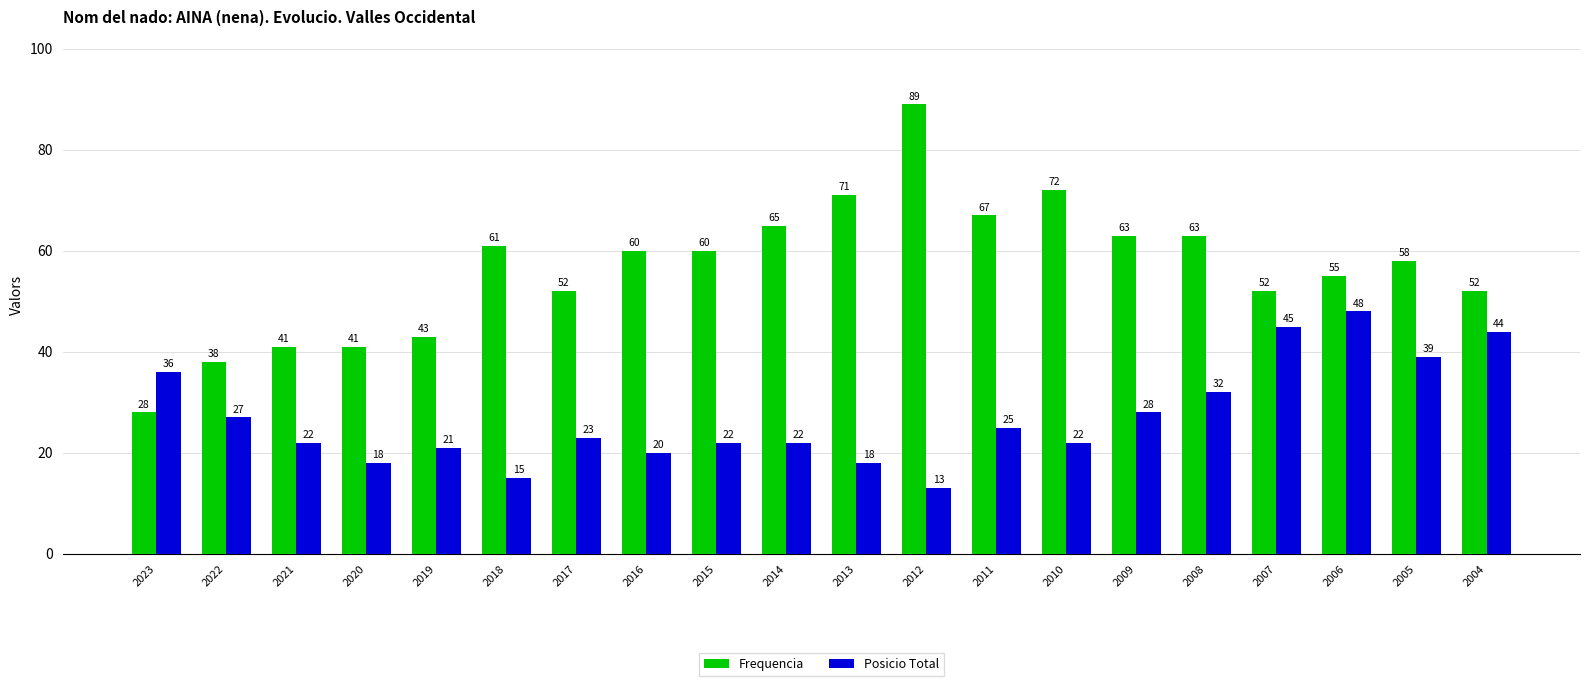

What is the value of the Frequencia bar at the 2nd from the left?

38